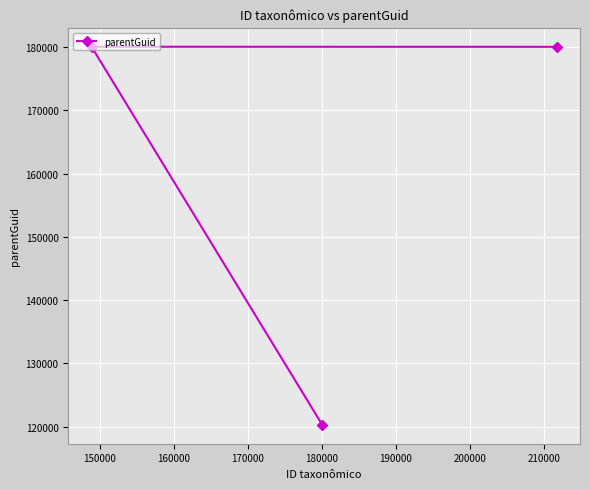

What is the difference between the maximum and minimum values?

59768